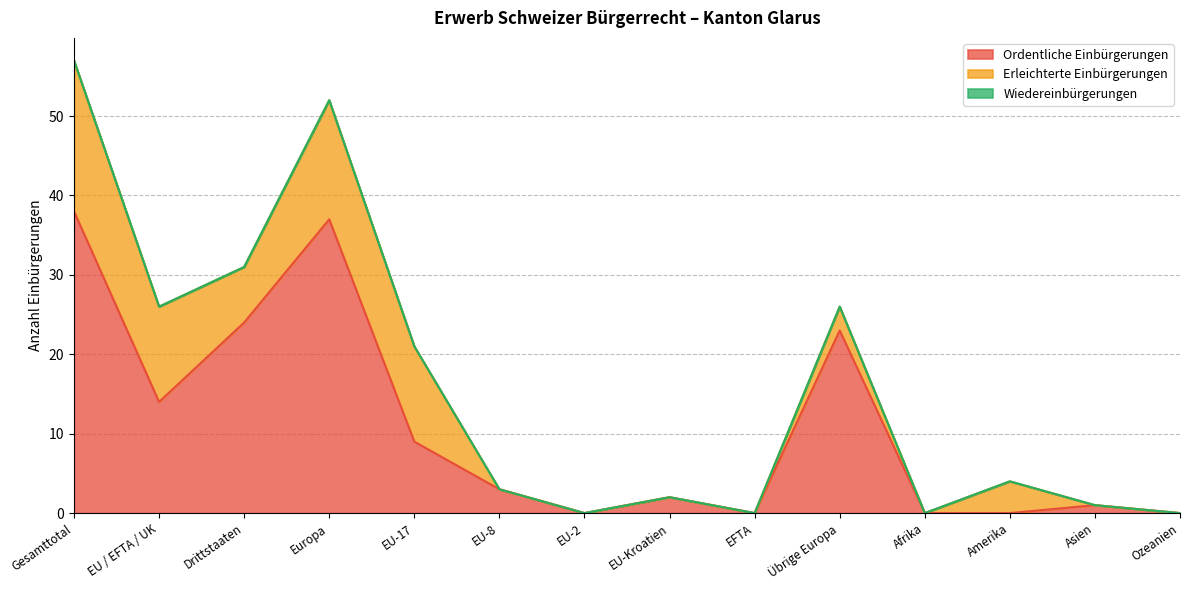

Rank the series by their average value, from lowest to highest.

Wiedereinbürgerungen, Erleichterte Einbürgerungen, Ordentliche Einbürgerungen